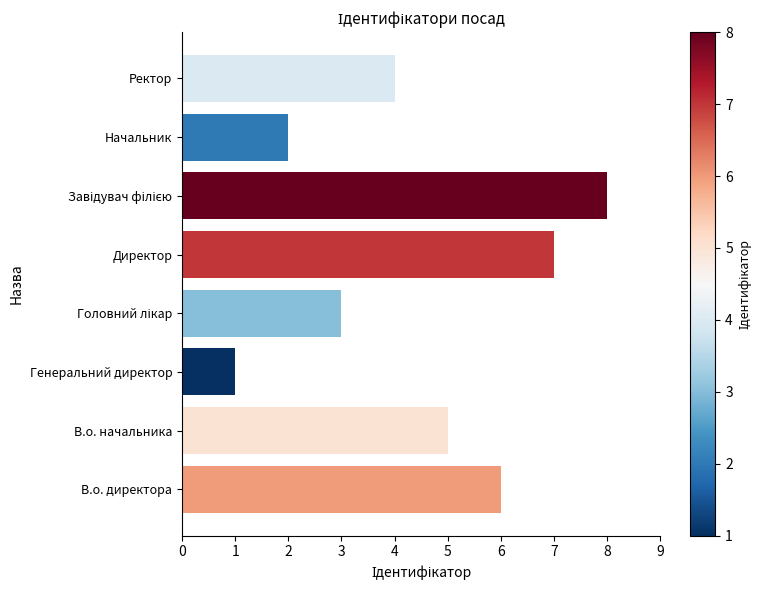

What is the difference between the maximum and minimum values?

7